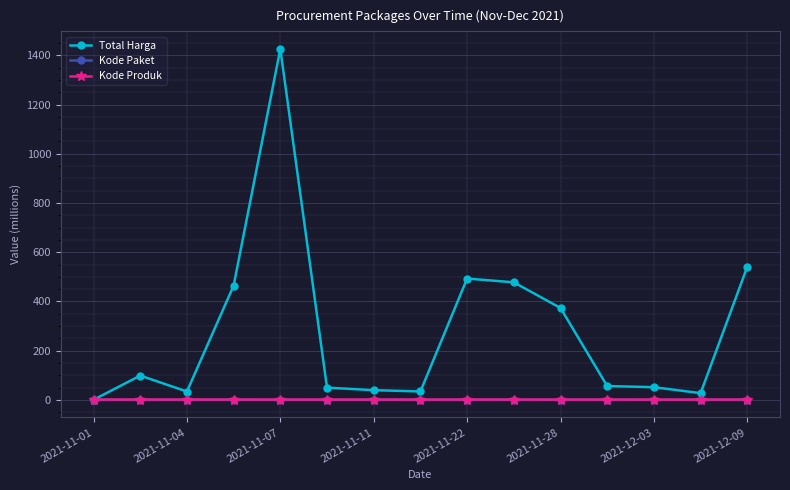

Which series has the largest total across all categories?

Total Harga